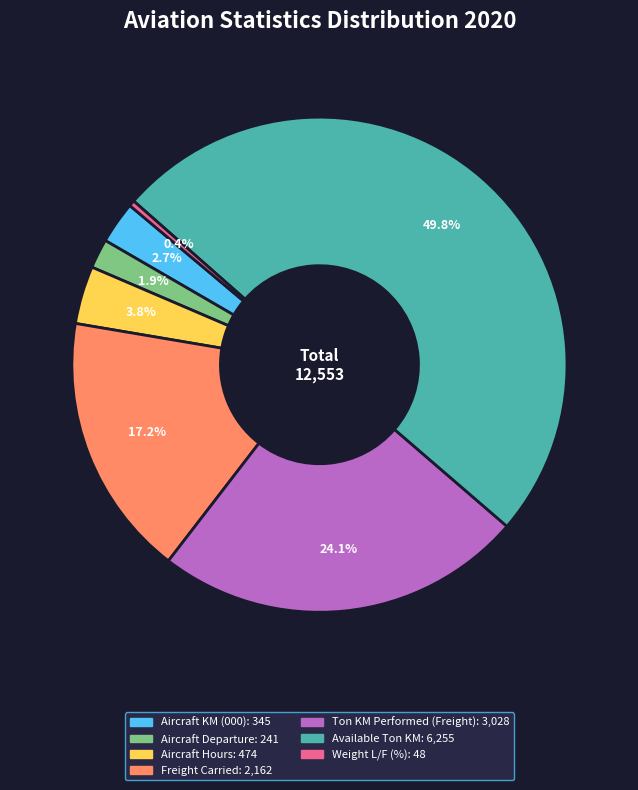

Combined, what portion of the pie is Ton KM Performed (Freight) and Aircraft Departure?

26.0%